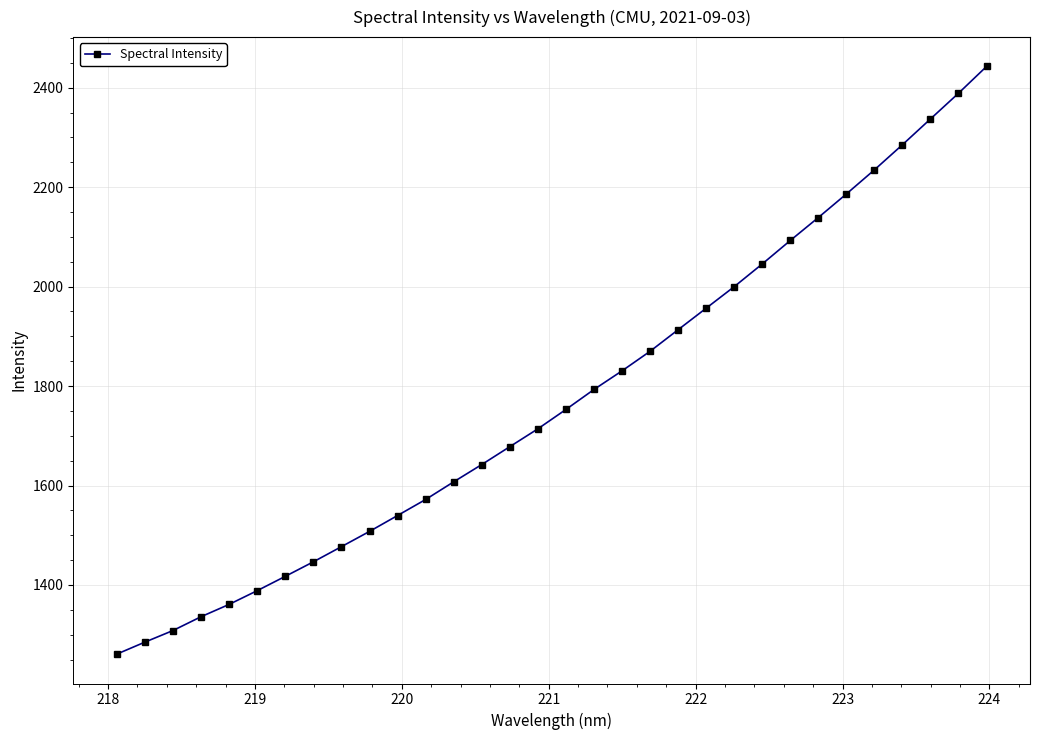

Reading left to right, transcribe all the data shown in this chart.

1261.0	1285.1	1308.4	1336.2	1361.0	1388.6	1417.4	1446.6	1477.1	1507.7	1539.7	1571.9	1607.4	1642.2	1678.2	1714.0	1753.0	1793.1	1830.6	1869.9	1913.3	1956.6	1999.9	2045.6	2092.7	2138.9	2186.3	2234.7	2285.3	2337.1	2388.8	2442.6